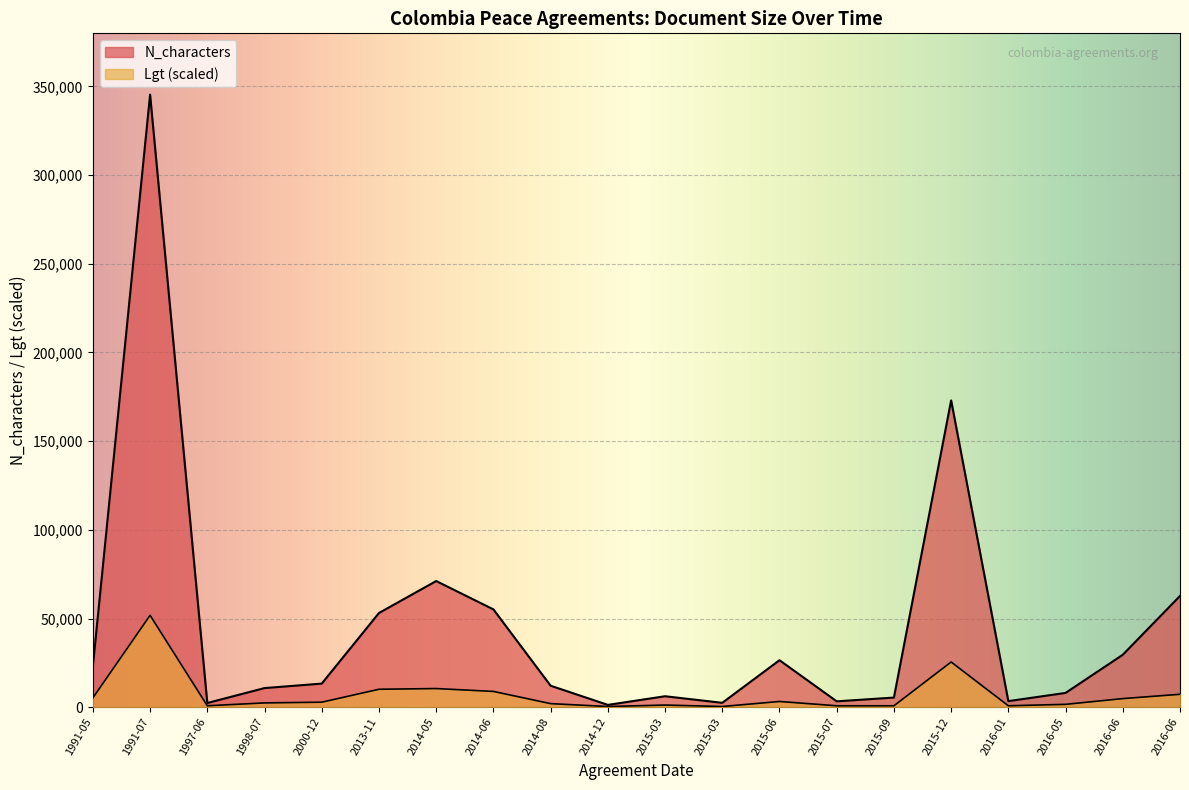

Read the N_characters value at 2015-07.

3318.0